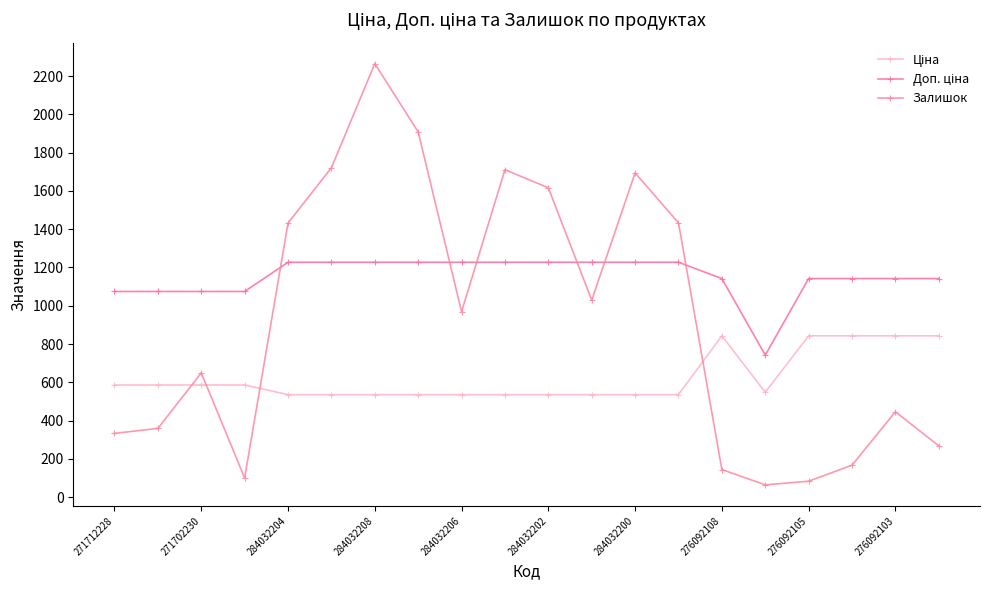

How many interior local peaks does the Залишок series have?

5